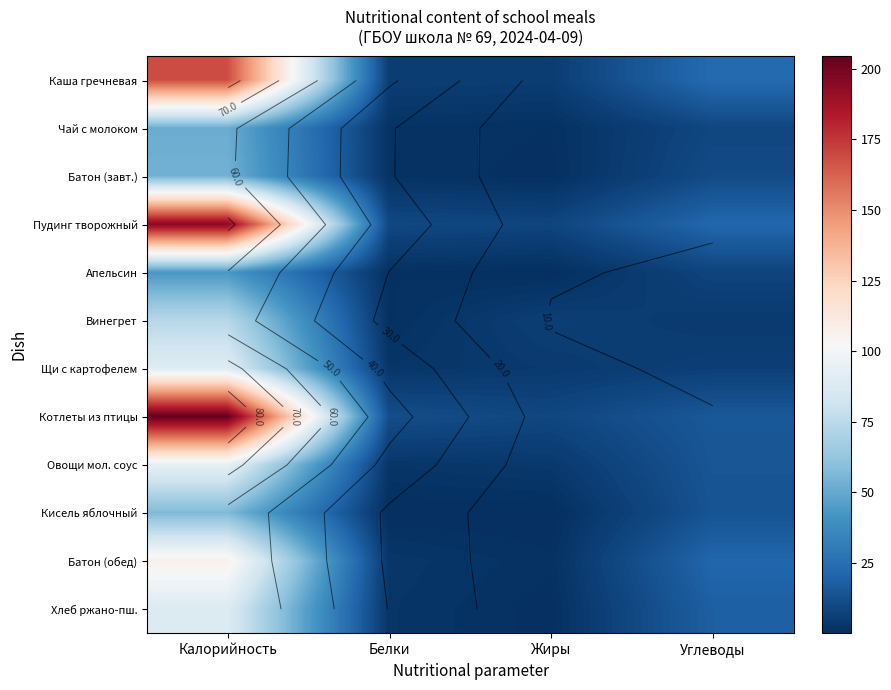

The Щи с картофелем series shows 6.4 at Углеводы. True or false?

True